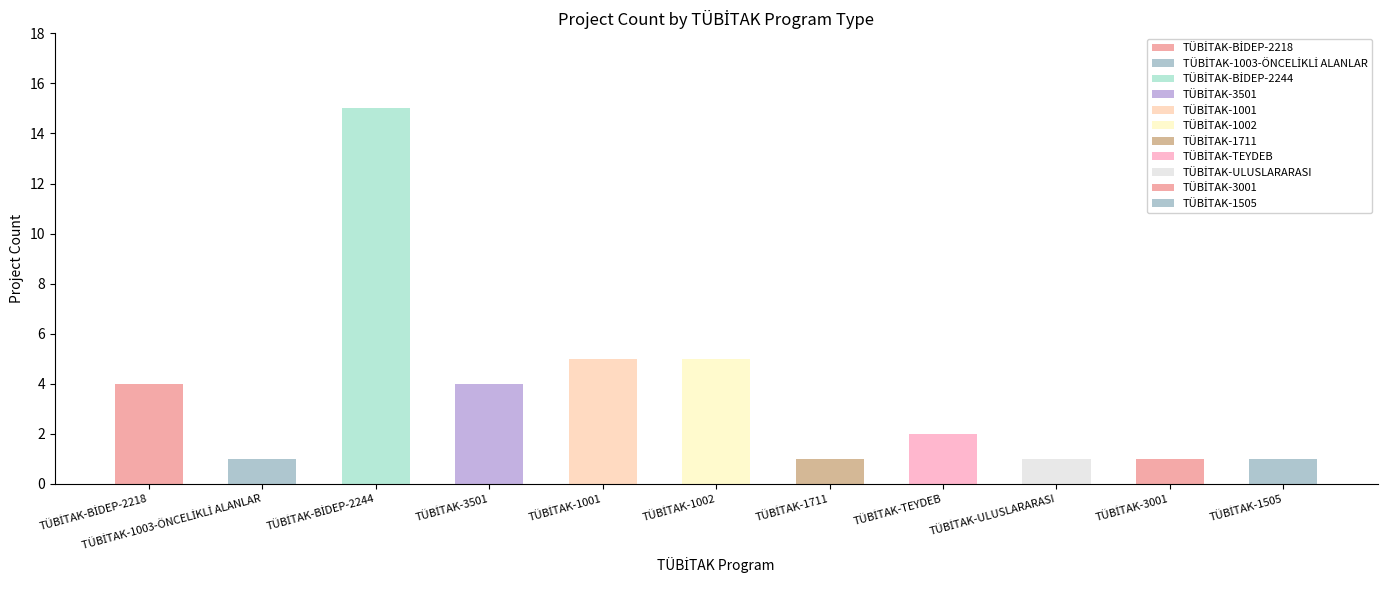

True or false: the data shows 0 at TÜBİTAK-1003-ÖNCELİKLİ ALANLAR.

False